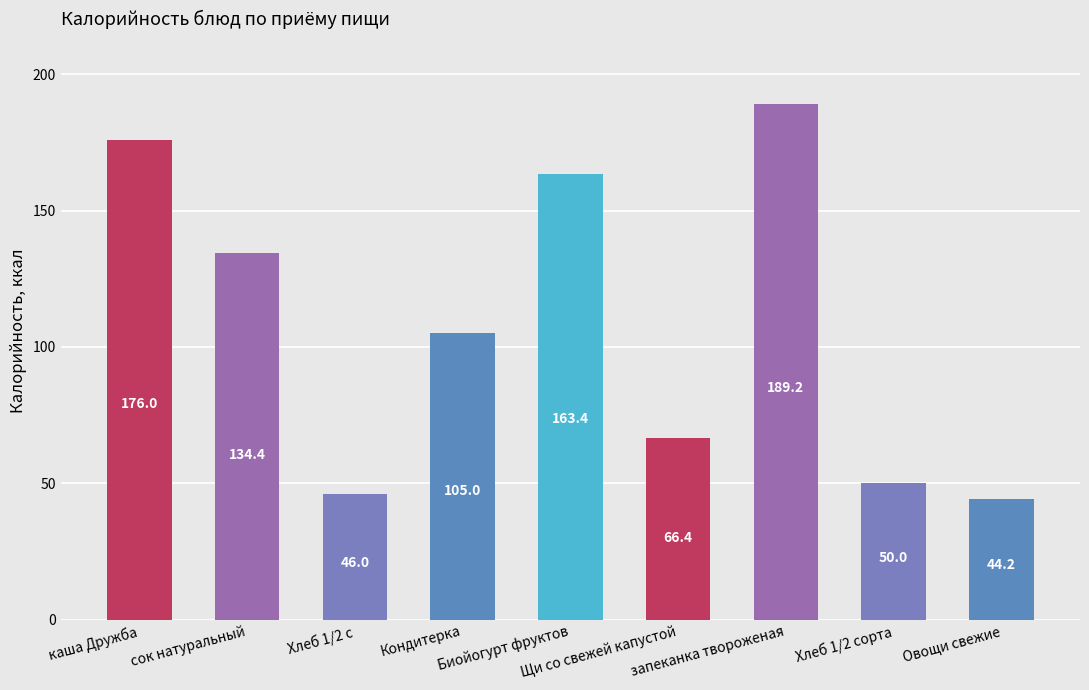

List the labels in order of value, largest first.

запеканка твороженая, каша Дружба, Биойогурт фруктов, сок натуральный, Кондитерка, Щи со свежей капустой, Хлеб 1/2 сорта, Хлеб 1/2 с, Овощи свежие